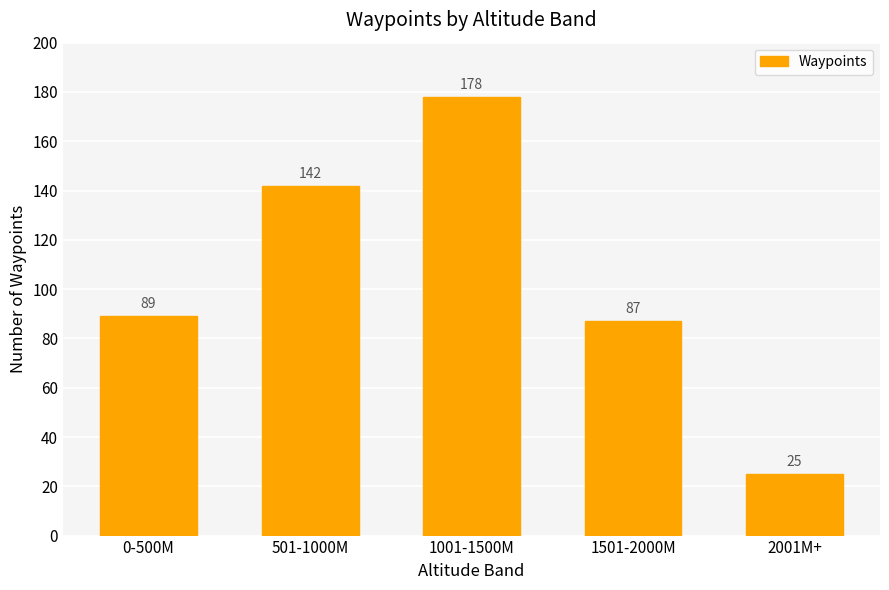

True or false: the data shows 178 at 1001-1500M.

True